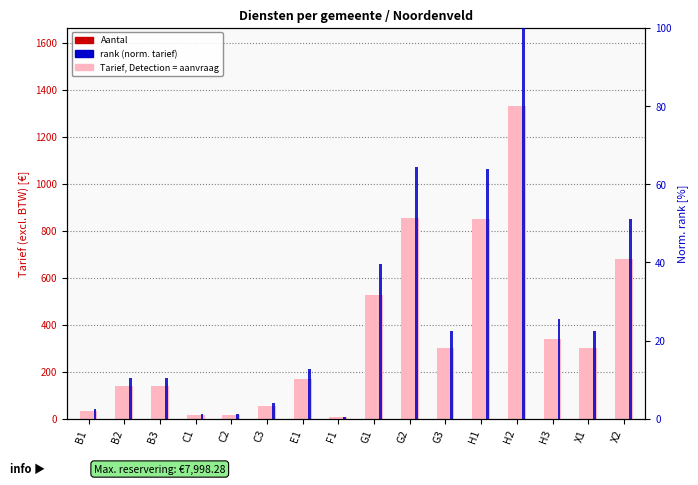

Count the number of data series in this chart.

3